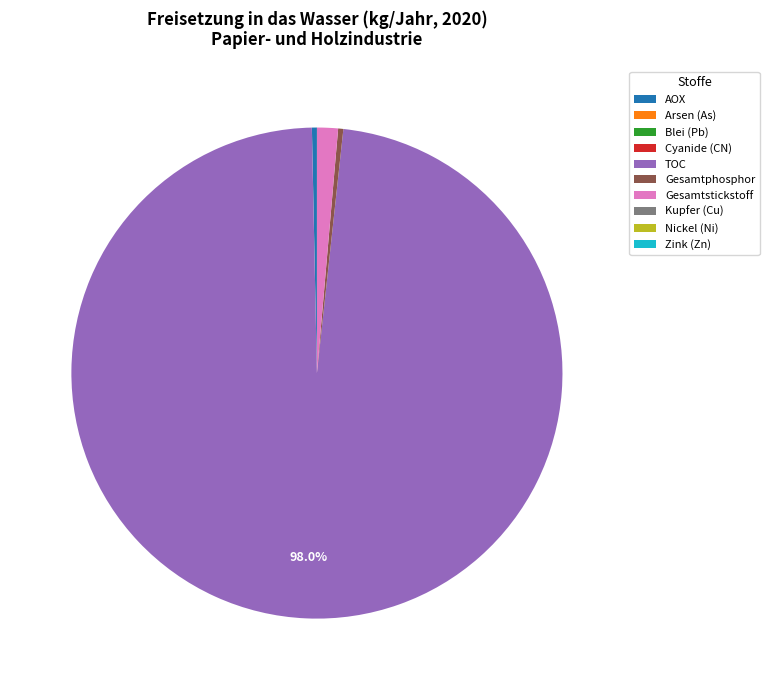

Which category has the biggest portion of the pie?

TOC